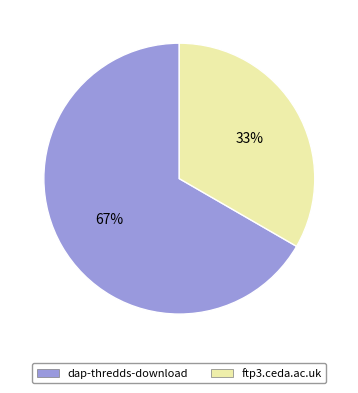

Is it true that ftp3.ceda.ac.uk is 24% of the pie?

False